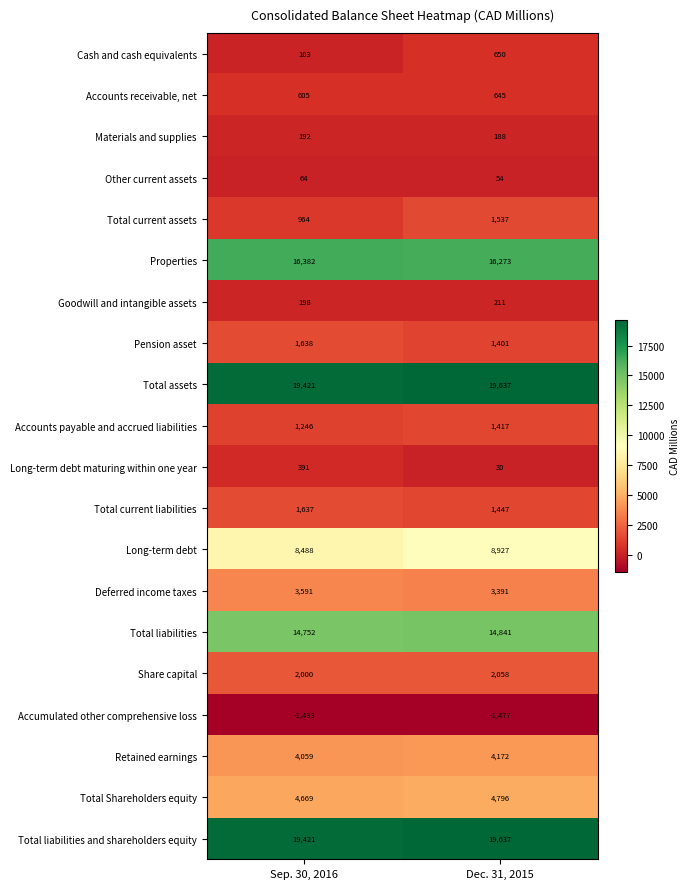

Is the value of Long-term debt maturing within one year at Sep. 30, 2016 greater than the value of Total current assets at Dec. 31, 2015?

No